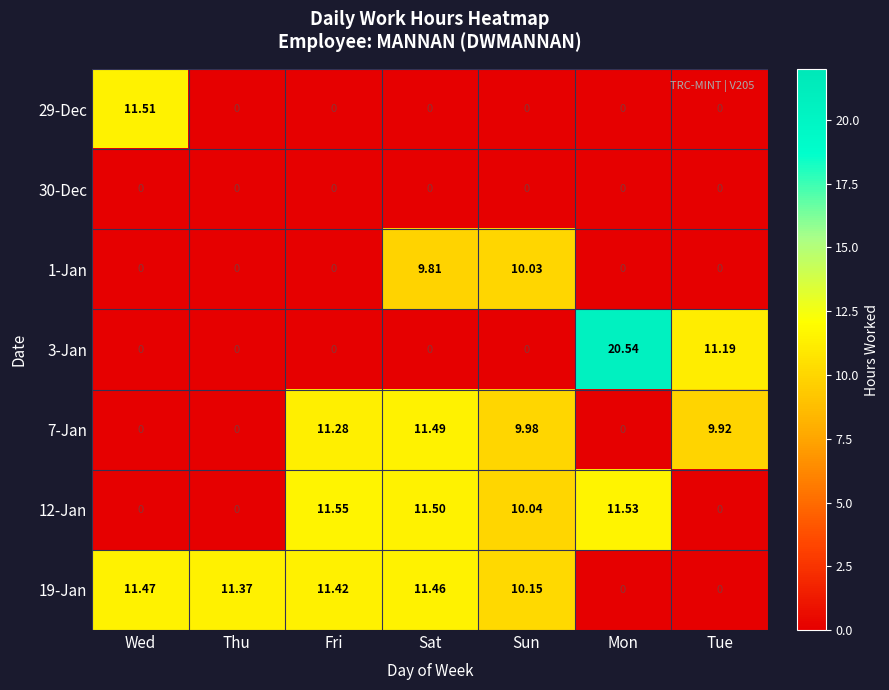

Where does the 19-Jan series first go above 11?

Wed